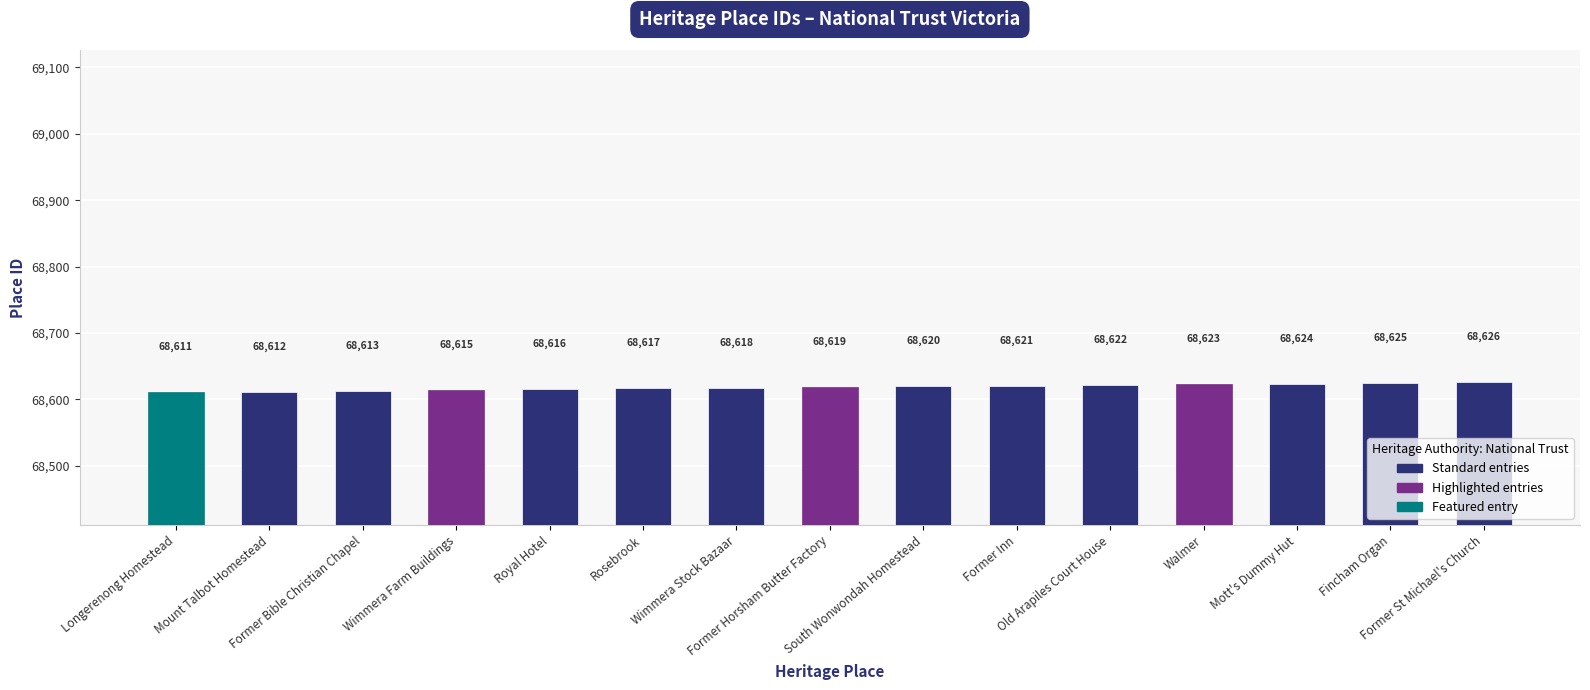

The value at Wimmera Farm Buildings is 68615. True or false?

True